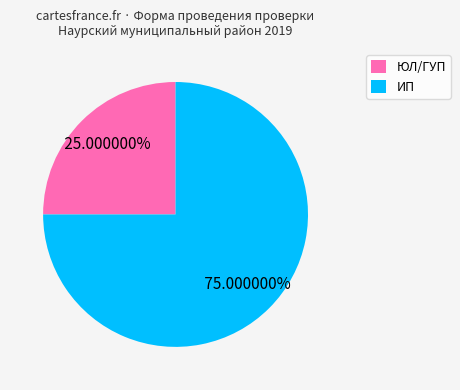

To the nearest percent, what is the average slice percentage?

50%